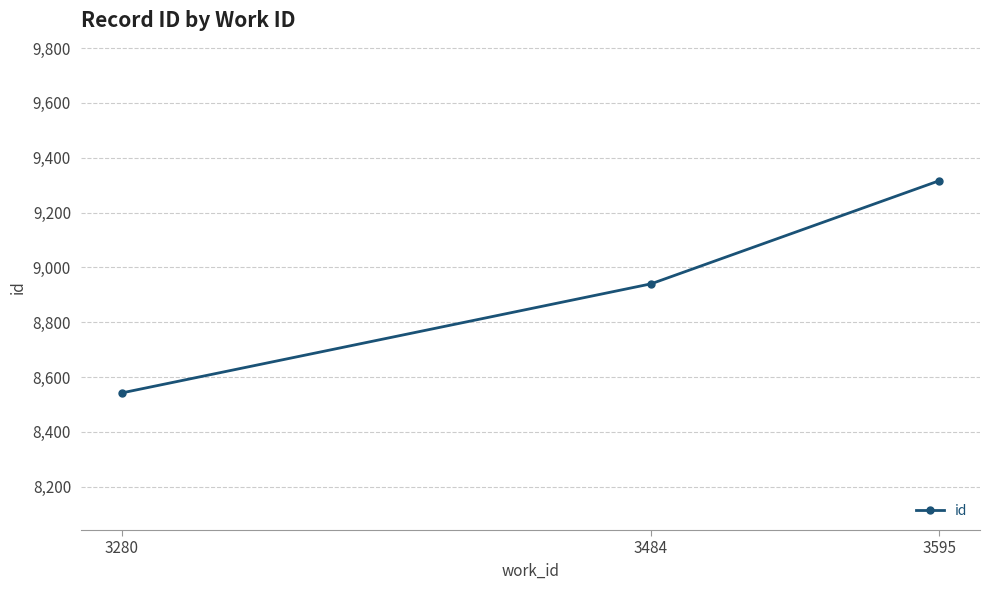

Is it true that the value at 3484 is 8940?

True